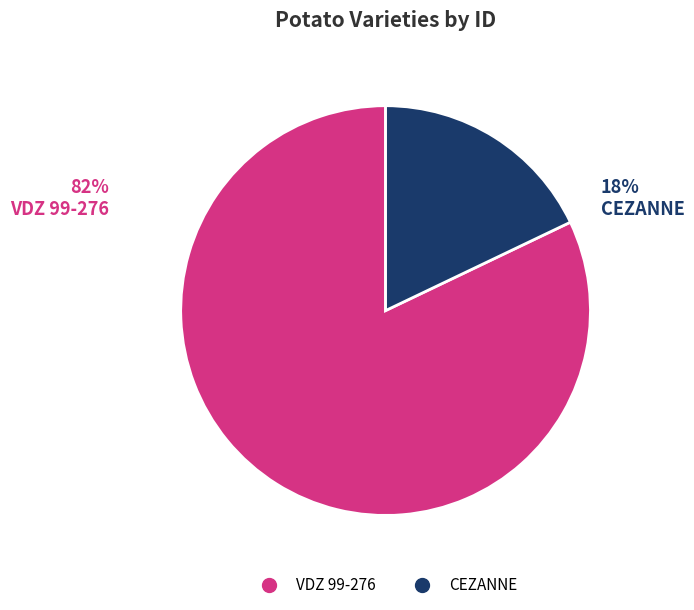

What percentage is NOT represented by CEZANNE?

82.1%